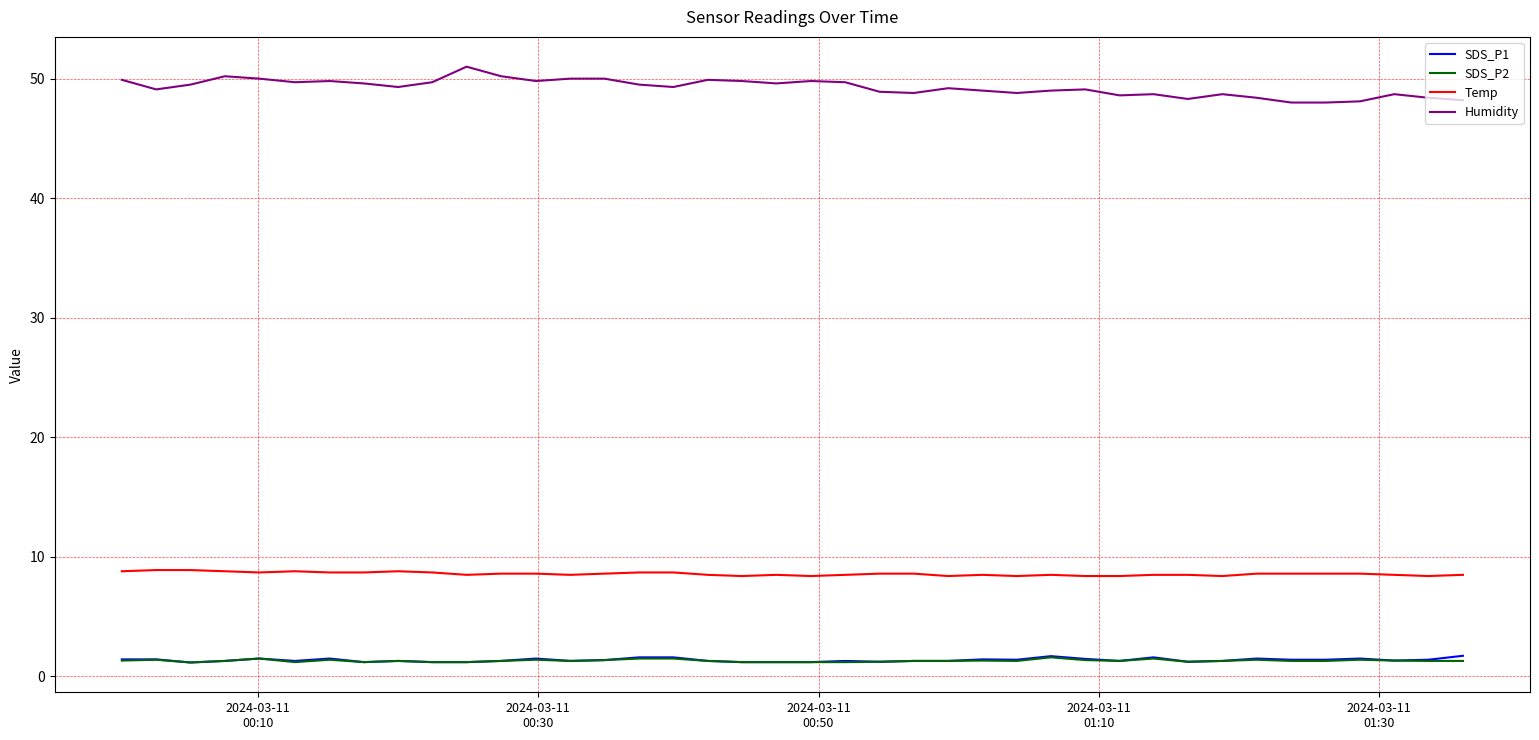

Which series has the largest total across all categories?

Humidity